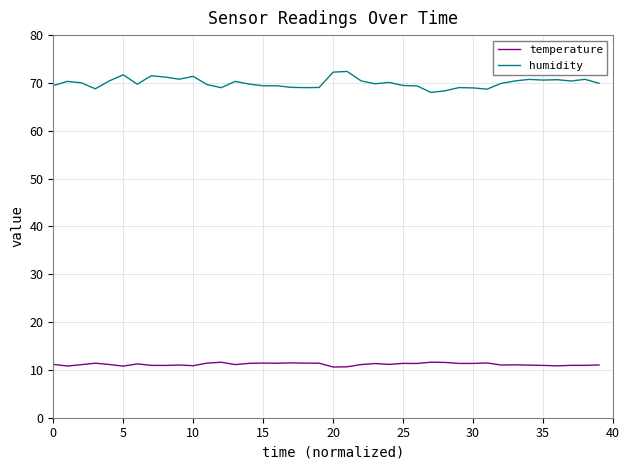

Which series has the largest total across all categories?

humidity